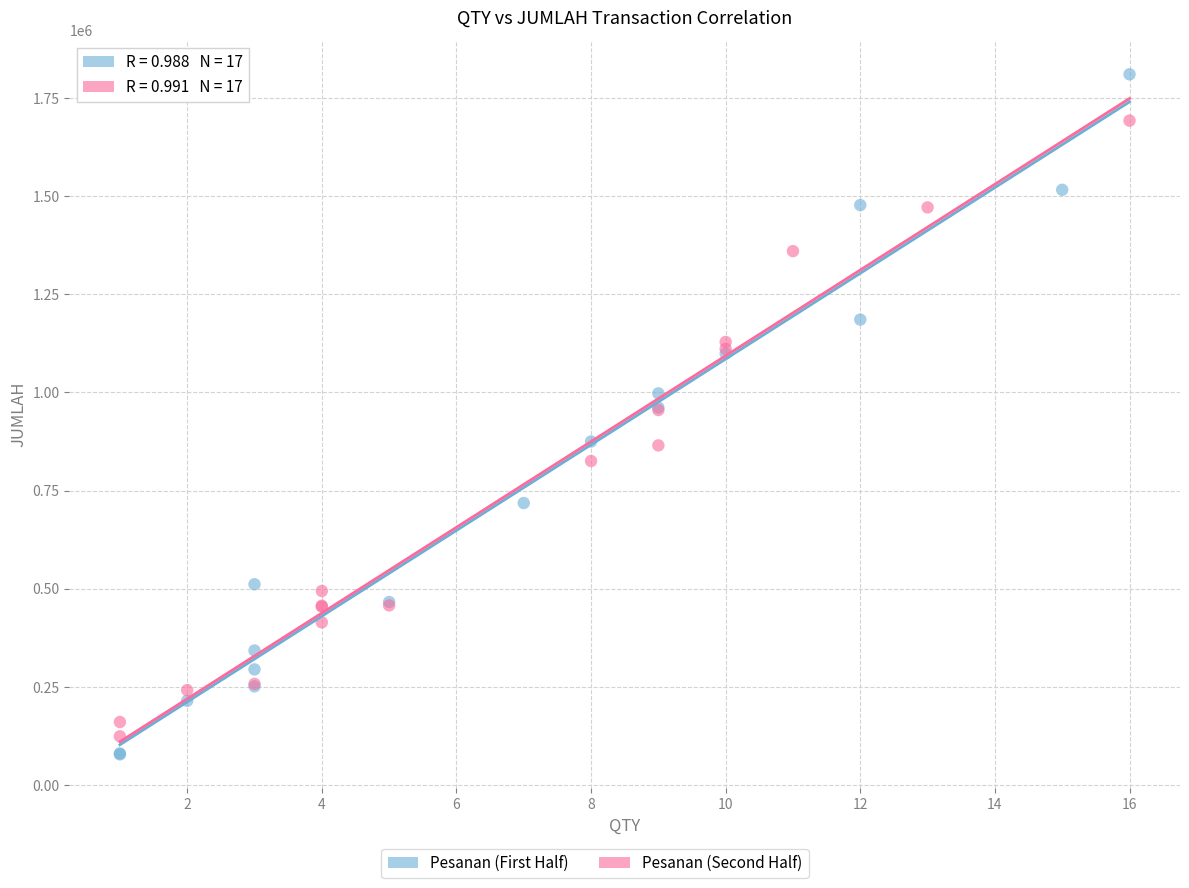

Which series reaches the maximum Y coordinate?

Pesanan (First Half)